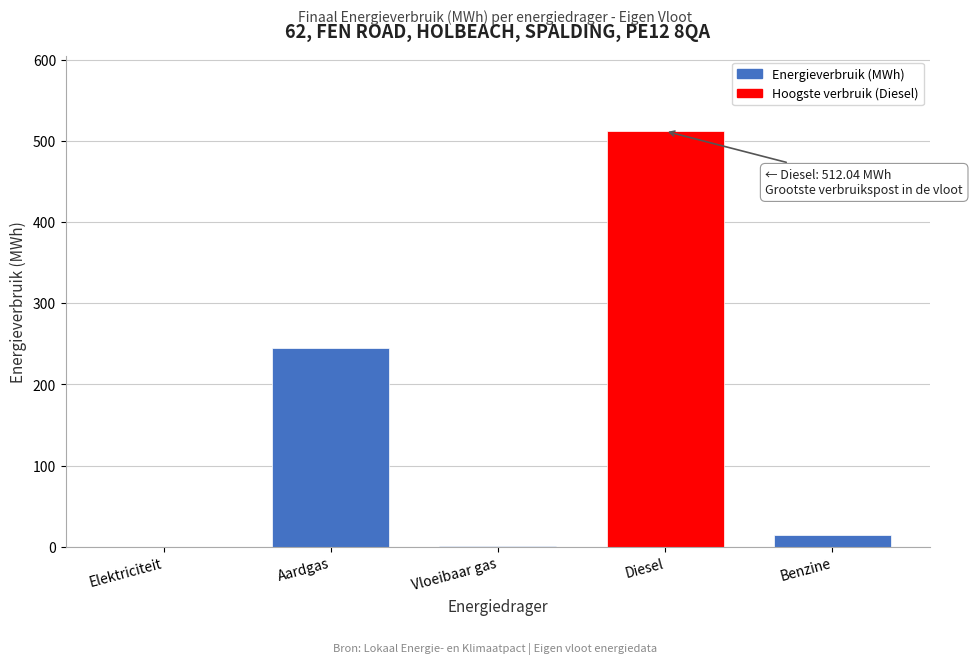

Which category has the highest value across all series?

Diesel